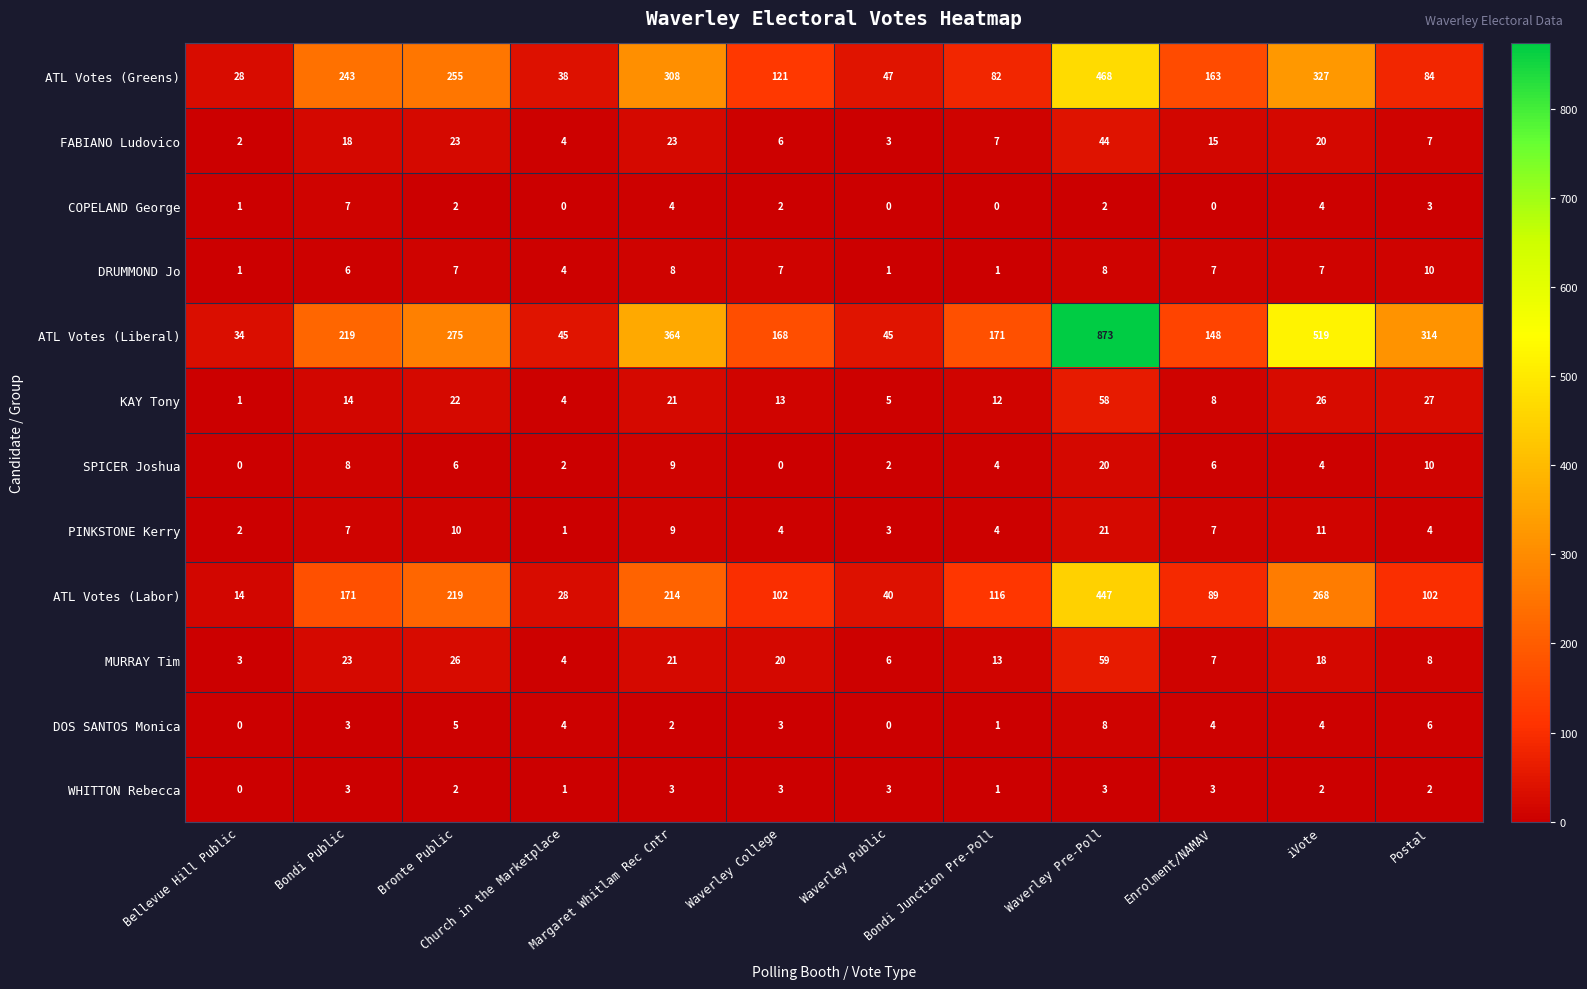

True or false: ATL Votes (Liberal) has a value of 45 at Church in the Marketplace.

True